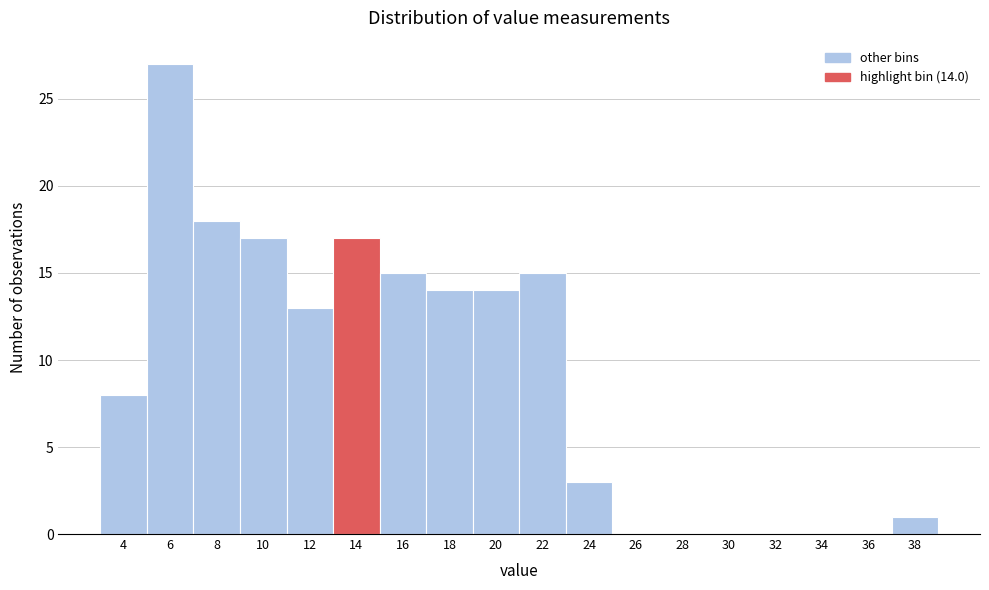

Reading left to right, transcribe all the data shown in this chart.

4=8	6=27	8=18	10=17	12=13	14=17	16=15	18=14	20=14	22=15	24=3	26=0	28=0	30=0	32=0	34=0	36=0	38=1